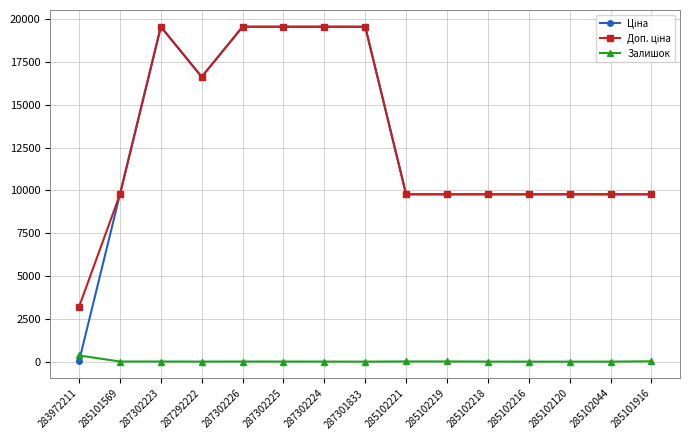

What is the total value across all series at 287301833?

39129.8